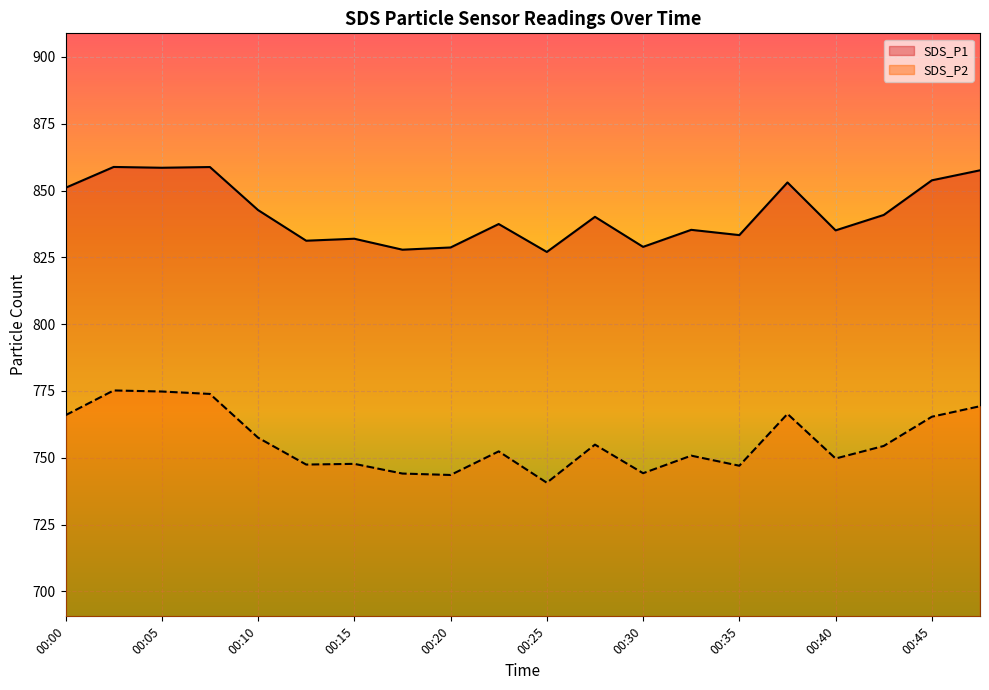

At how many categories does at least one series exceed 831?

16